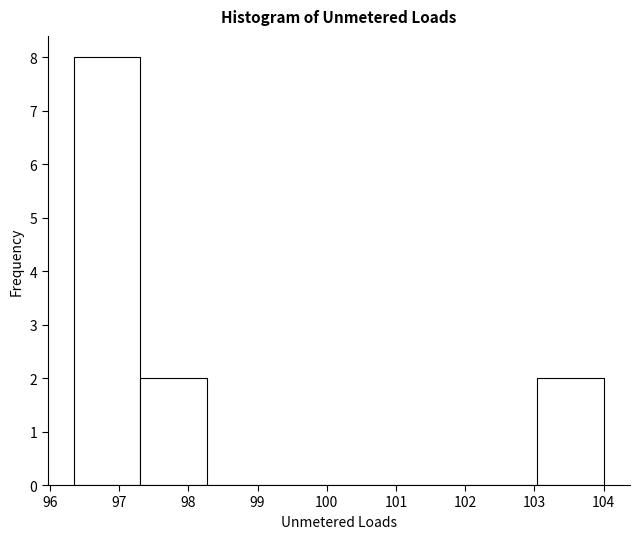

What is the height of the bar covering 96.3 to 97.3 on the x-axis? Neither the bar edges nor the heights are printed on the chart, so give them approximately, as read against the axes.

8